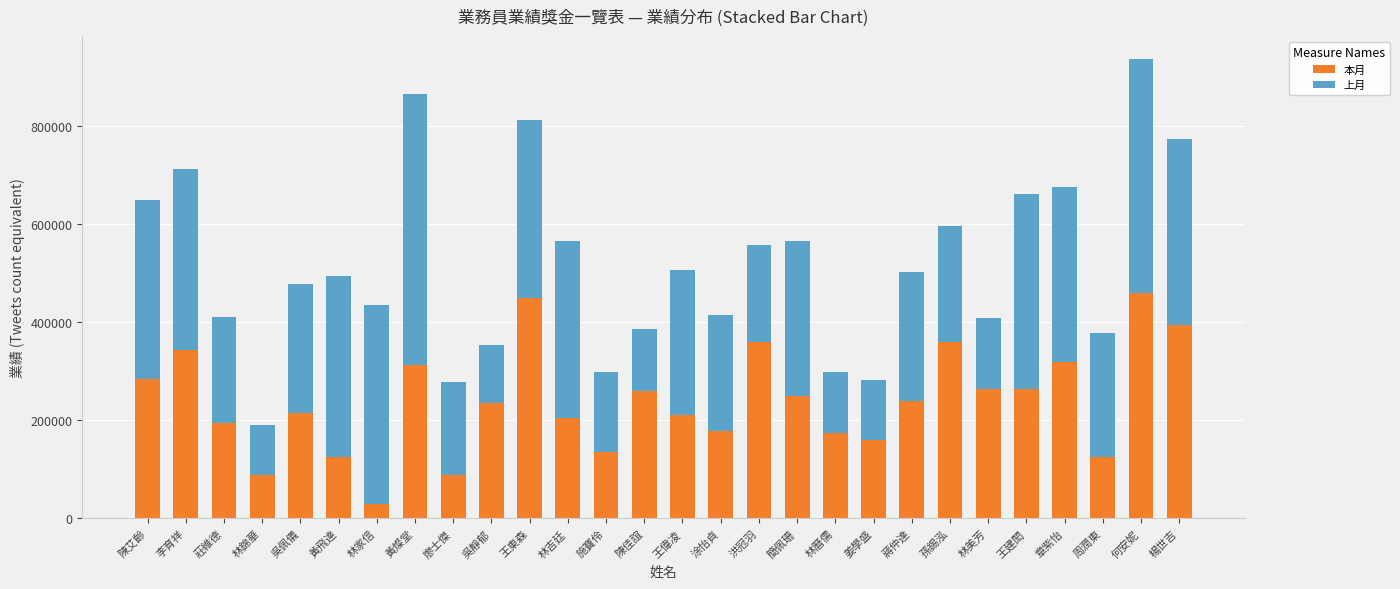

The 本月 series shows 102140 at 吳靜郁. True or false?

False